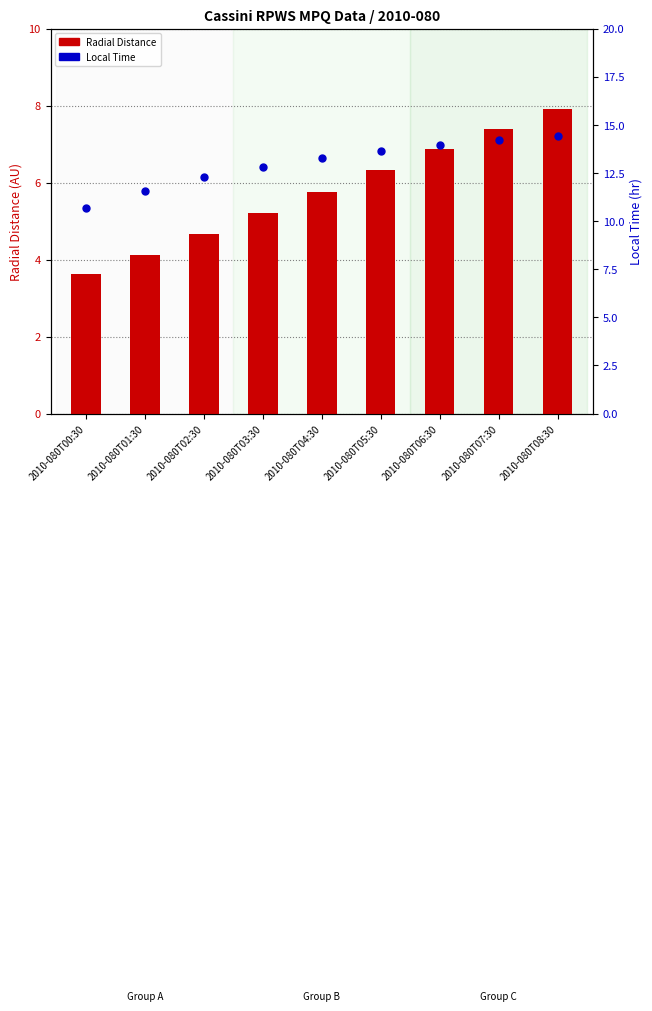

Which series has the largest total across all categories?

Local Time